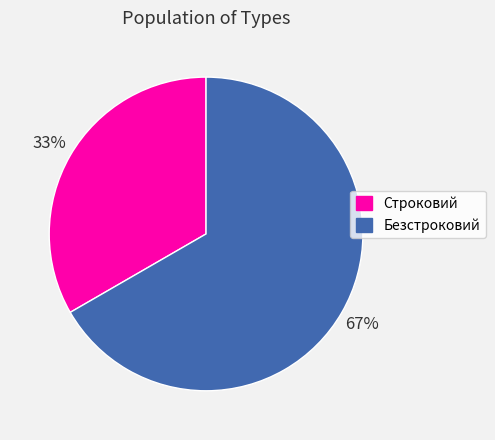

What is the majority slice?

Безстроковий